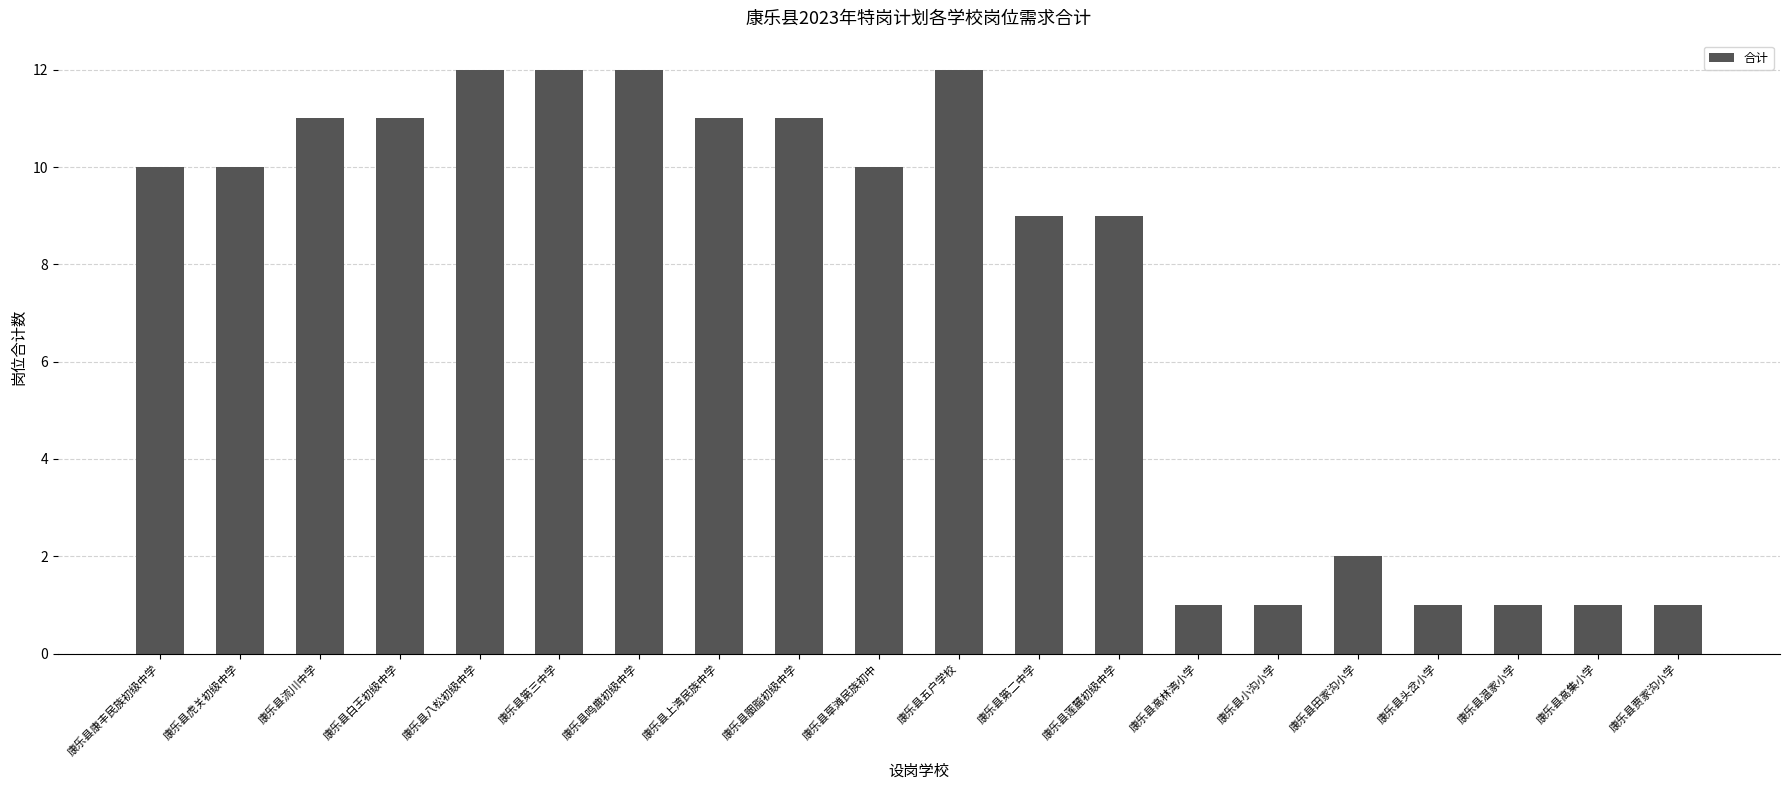

The value at 康乐县温家小学 is 0. True or false?

False